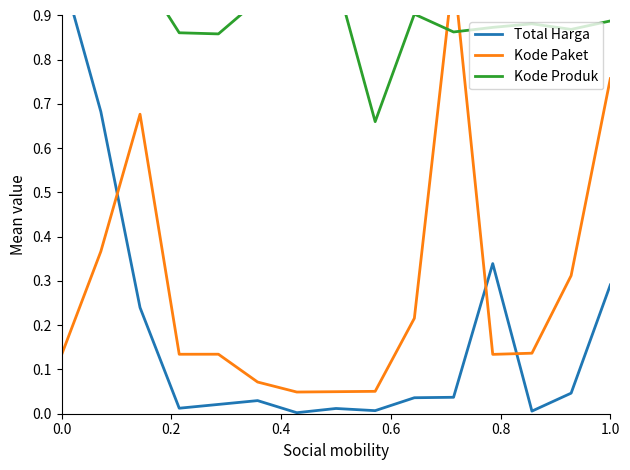

True or false: Kode Paket has more than 2 points higher than both neighbors.

True